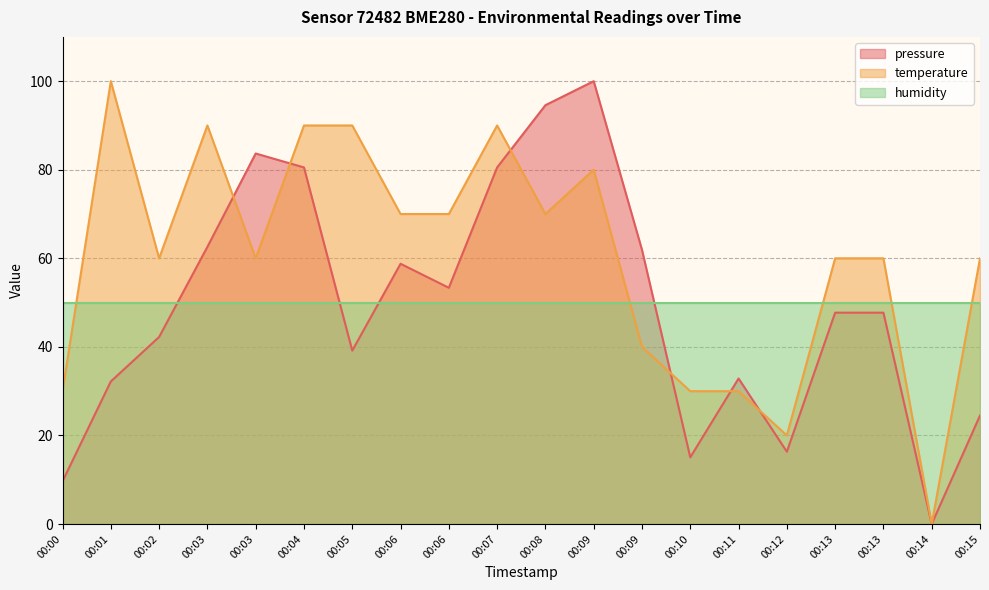

Which series has the widest spread of values?

pressure